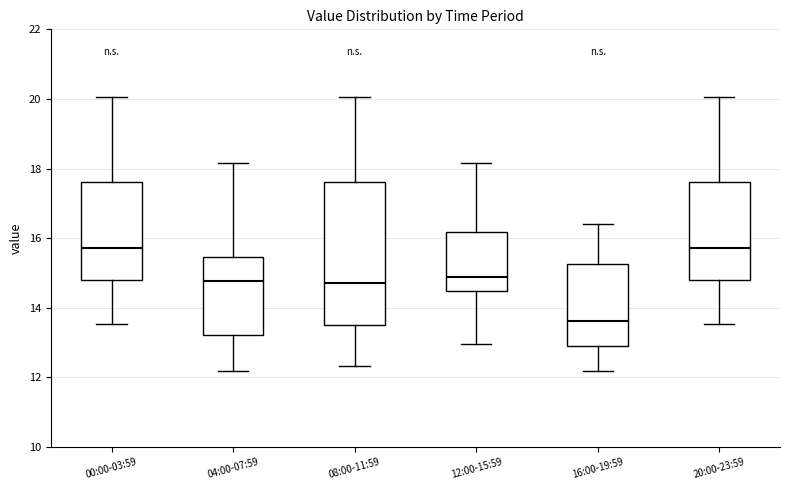

Where is the upper edge of the box for 16:00-19:59 on the y-axis? The values are not printed on the chart, so give them approximately, as read against the axis.

15.2